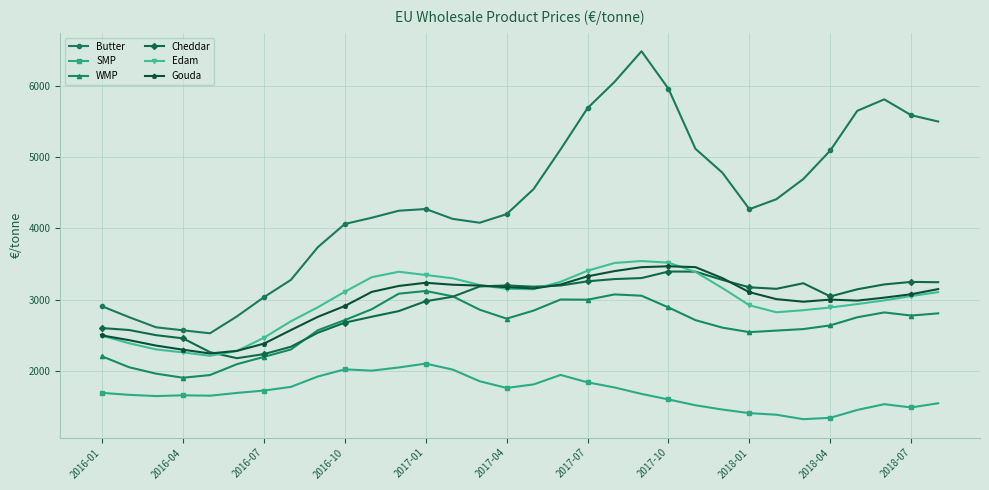

True or false: Cheddar has more than 2 points higher than both neighbors.

True